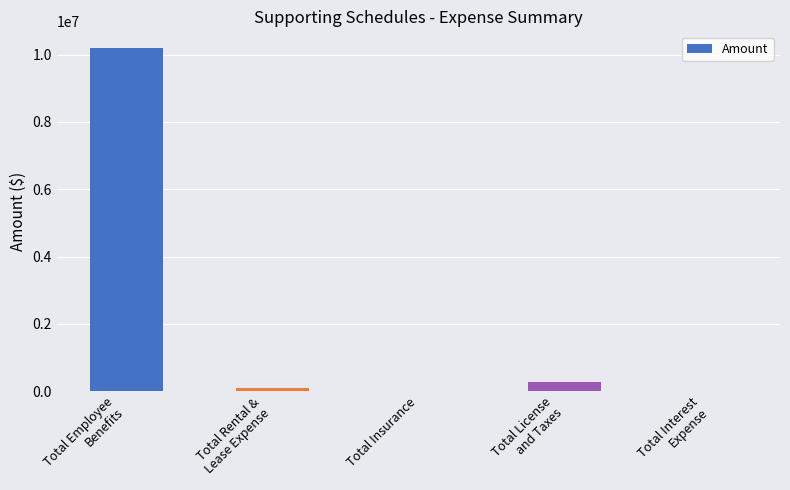

The value at Total Insurance is -6014435.7. True or false?

False